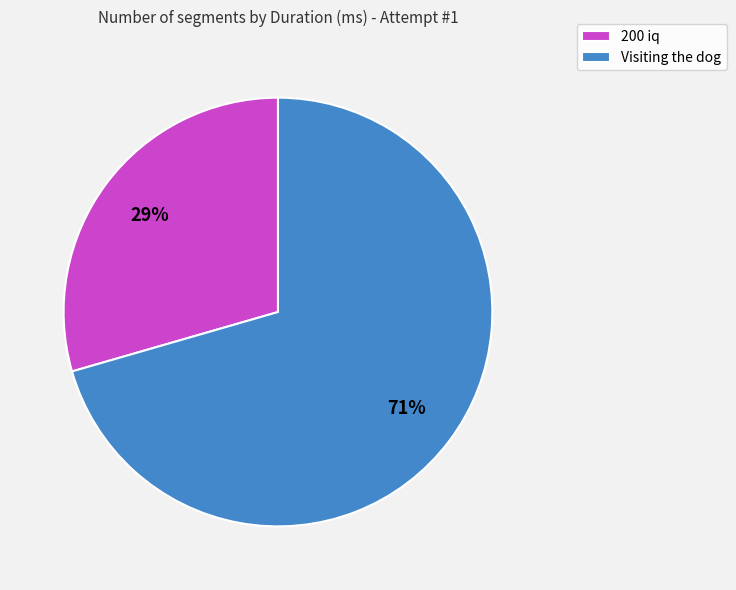

How many segments does this pie chart have?

2